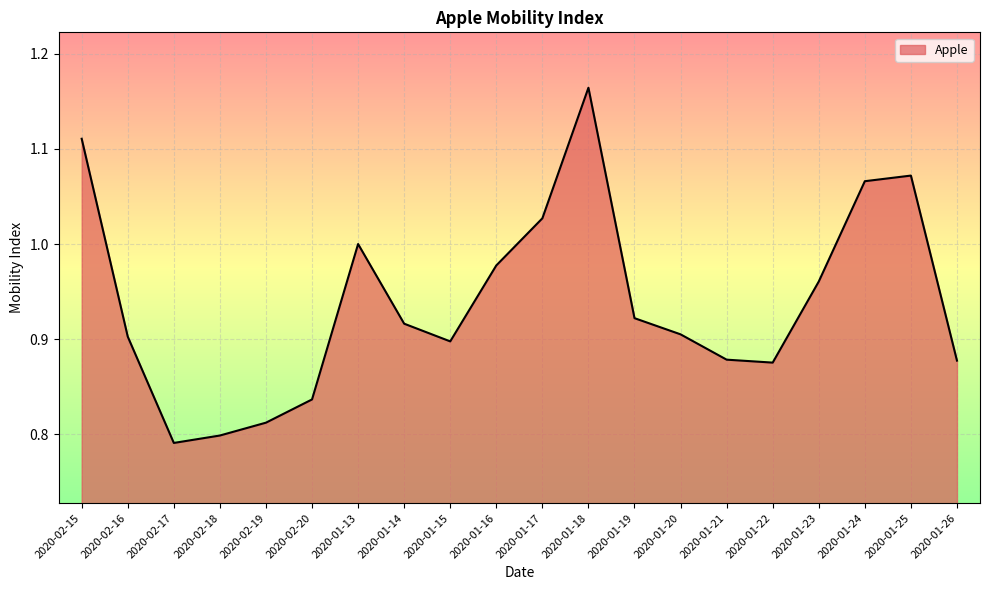

At which category does the chart reach its peak across all series?

2020-01-18